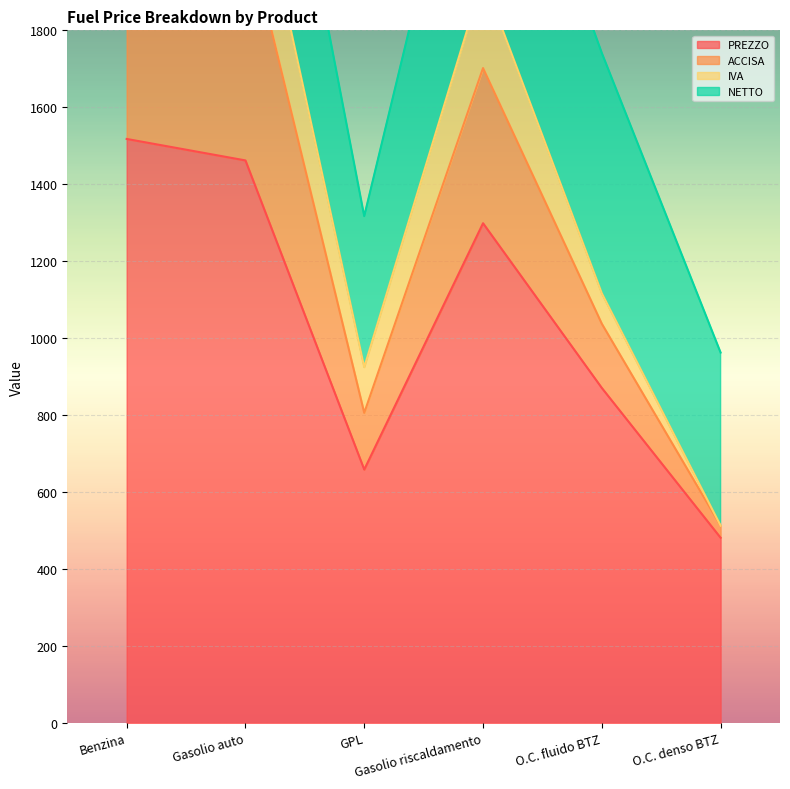

The ACCISA series shows 1037.4 at O.C. fluido BTZ. True or false?

True